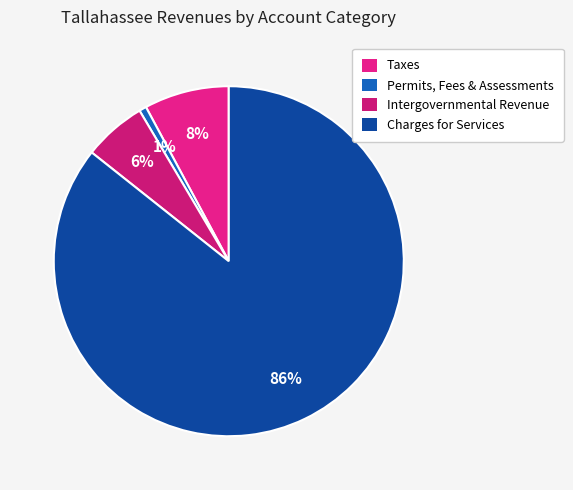

How many slices are in this pie chart?

4